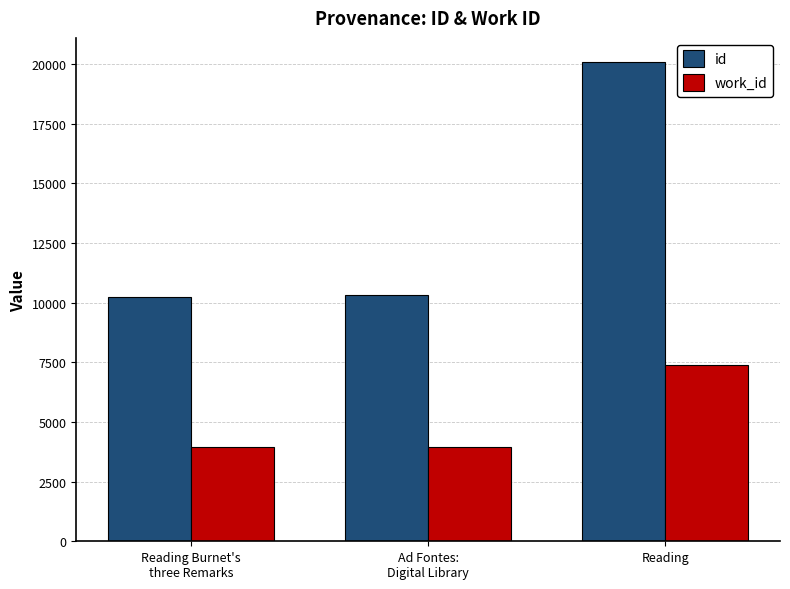

Is the value of id at Reading Burnet's
three Remarks greater than the value of work_id at Reading?

Yes